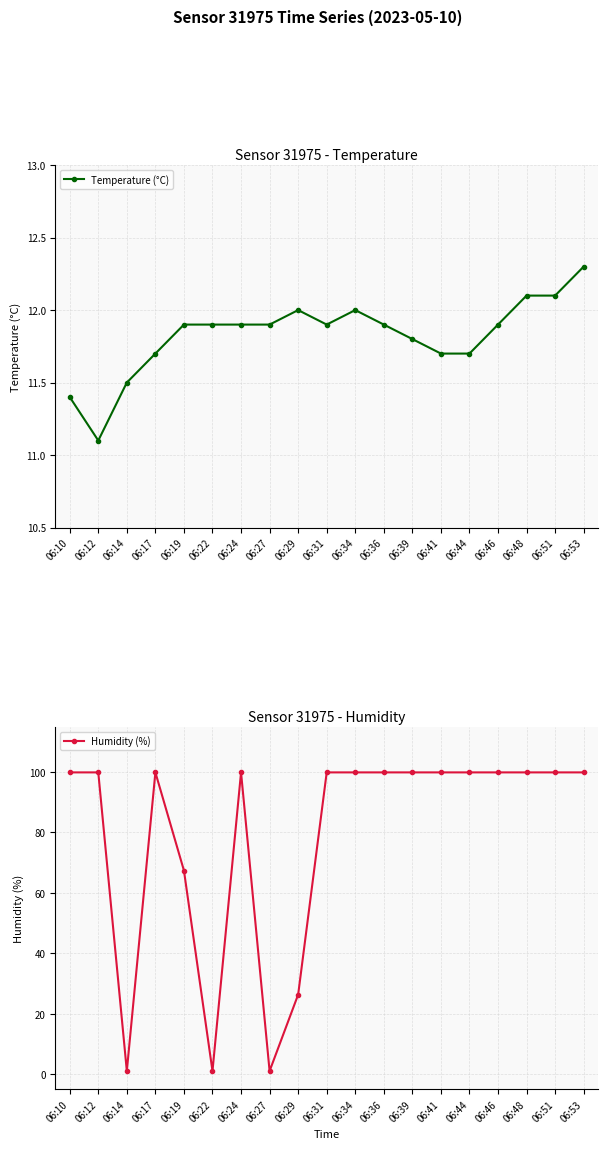

Rank the series by their average value, from lowest to highest.

Temperature (°C), Humidity (%)